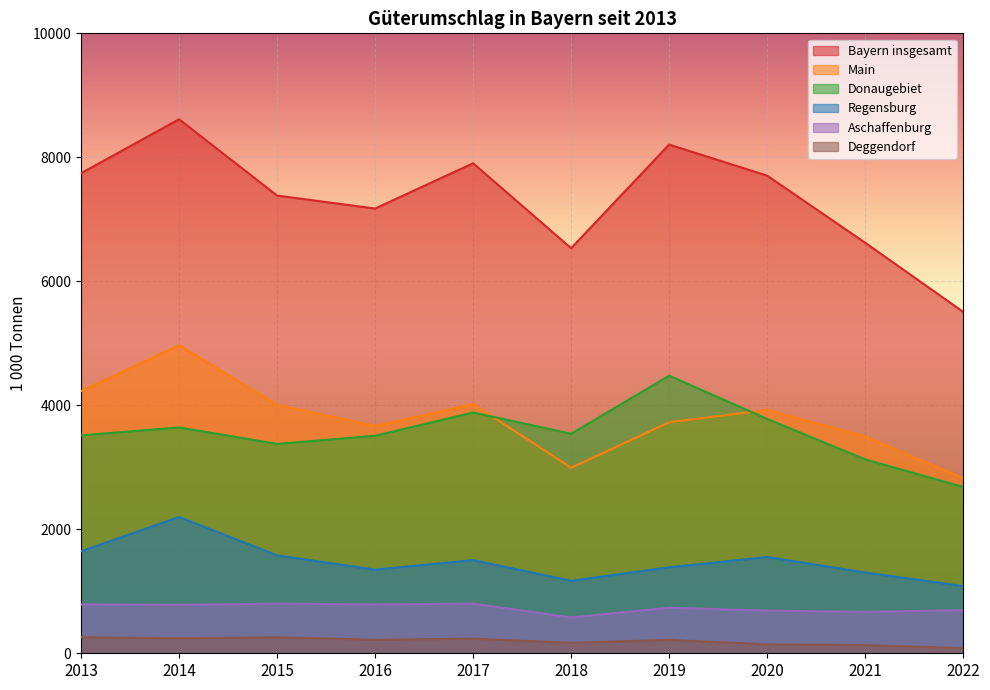

True or false: Bayern insgesamt and Deggendorf cross at least once.

False